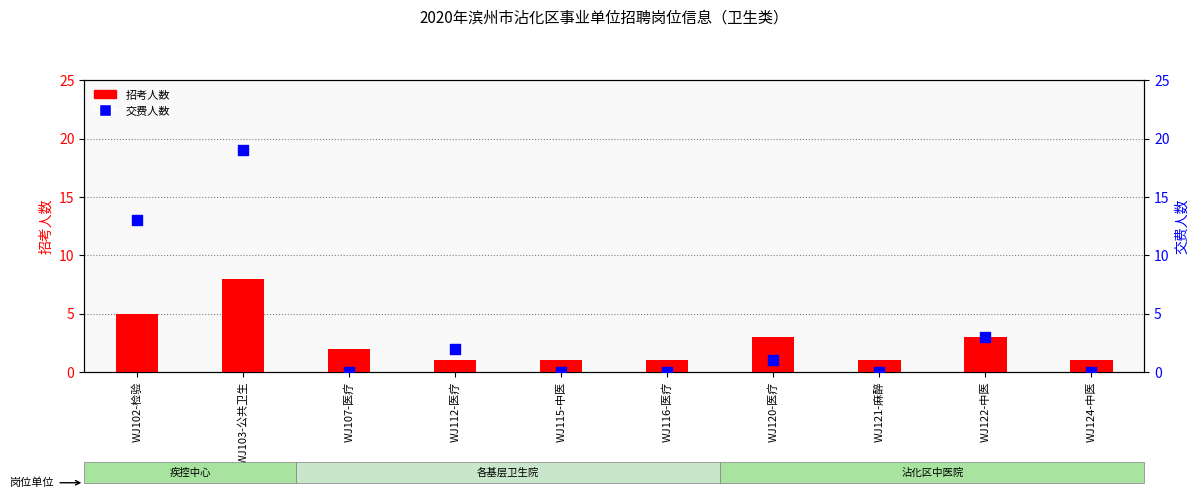

At which category is the sum across all series the highest?

WJ103-公共卫生